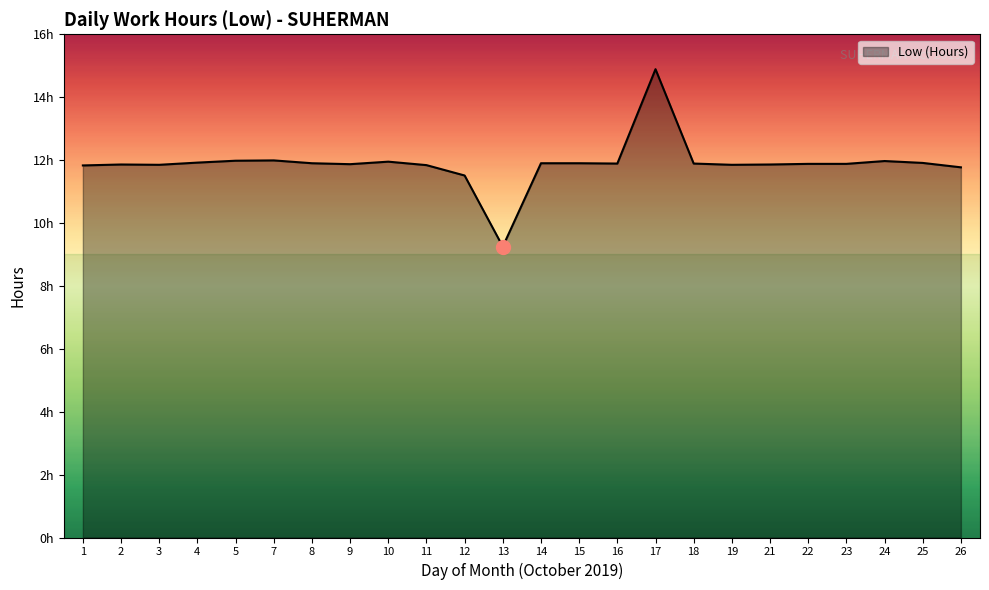

Is this an area chart (filled region under the line)?

Yes